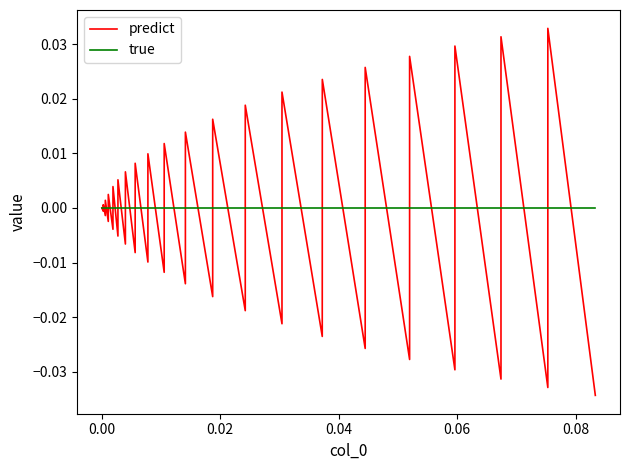

At which label is true closest to 0?

−0.02